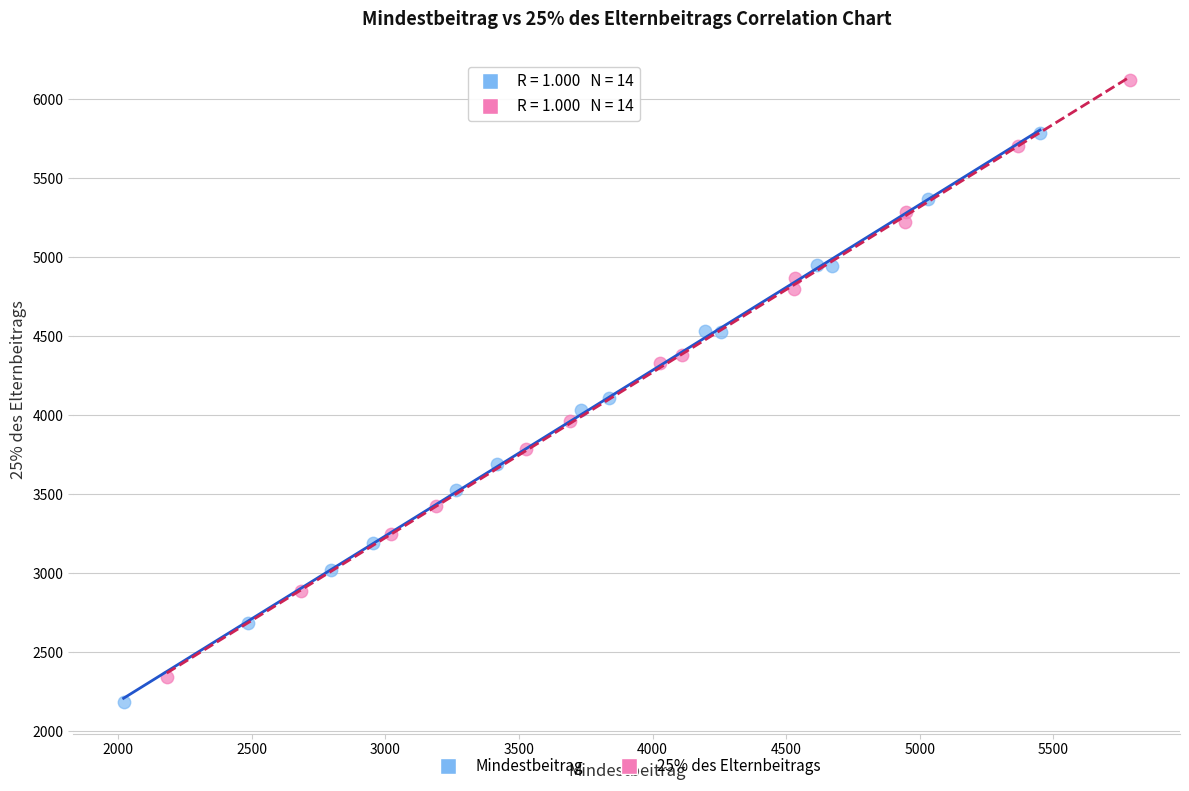

Which series reaches the maximum Y coordinate?

25% des Elternbeitrags